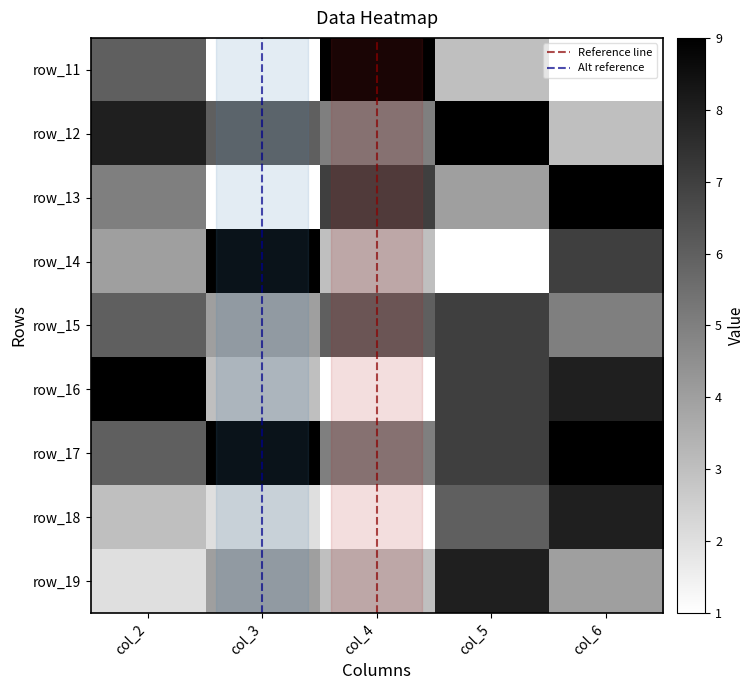

Reading left to right, what are all the values shown in this chart?

row1: 6	1	9	3	1
row2: 8	6	5	9	3
row3: 5	1	7	4	9
row4: 4	9	3	1	7
row5: 6	4	6	7	5
row6: 9	3	1	7	8
row7: 6	9	5	7	9
row8: 3	2	1	6	8
row9: 2	4	3	8	4